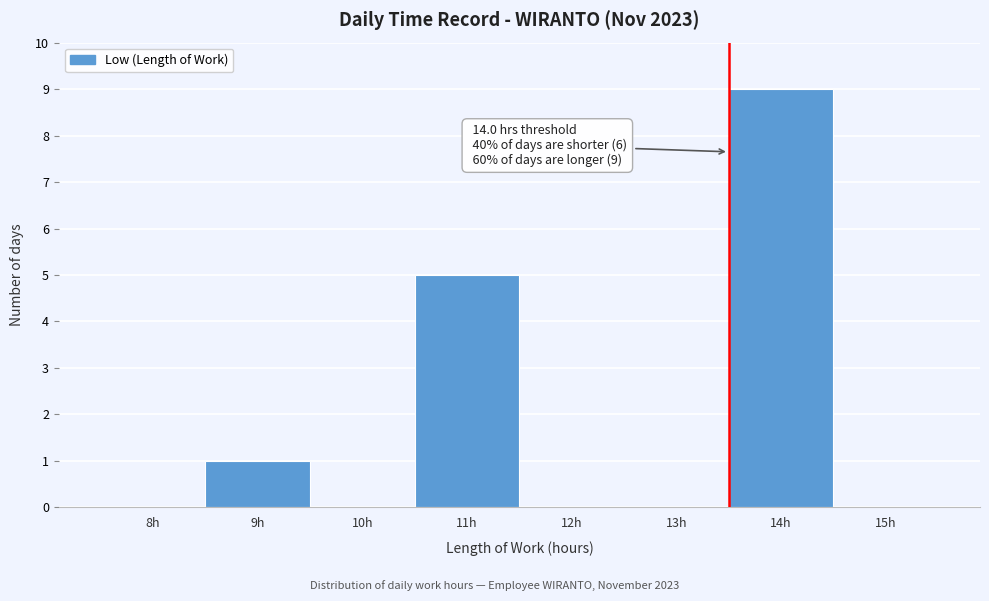

Reading left to right, list all the values displayed in this chart.

8h=0	9h=1	10h=0	11h=5	12h=0	13h=0	14h=9	15h=0